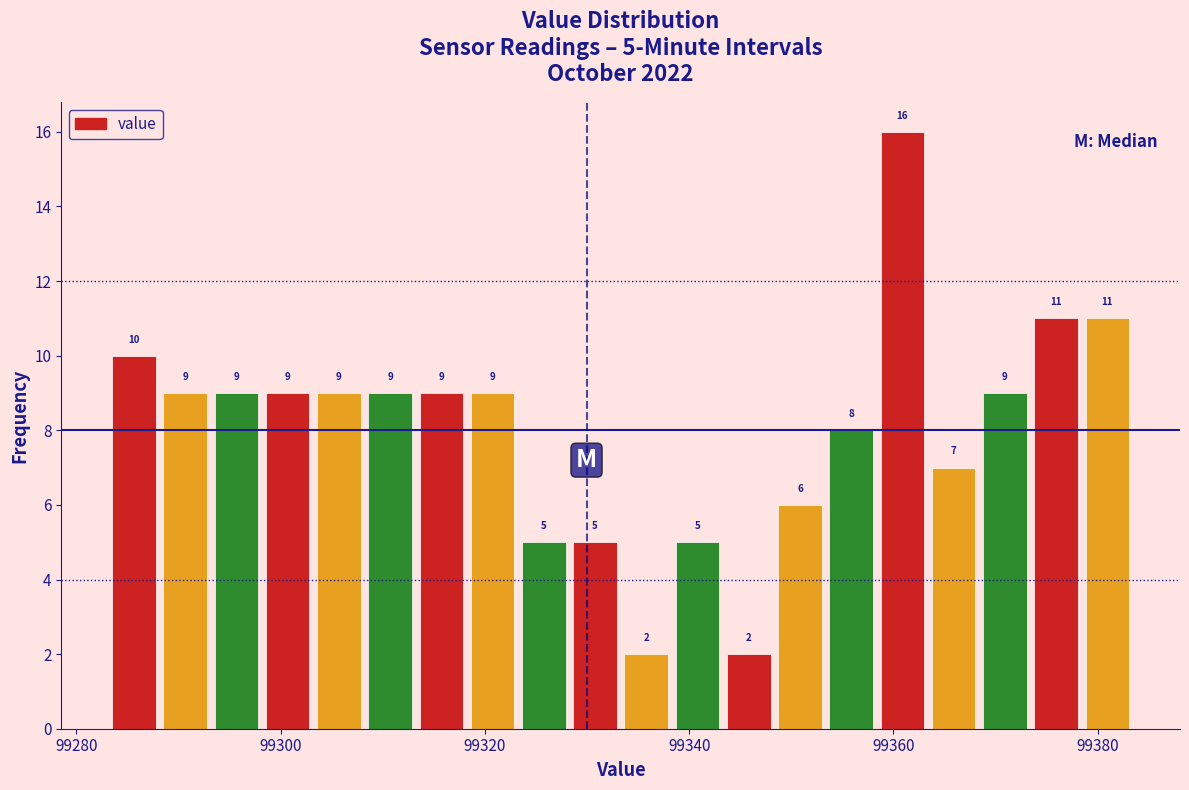

Around what value on the x-axis is the tallest bar? Give the approximate position of its centre, as read against the axis.

99360